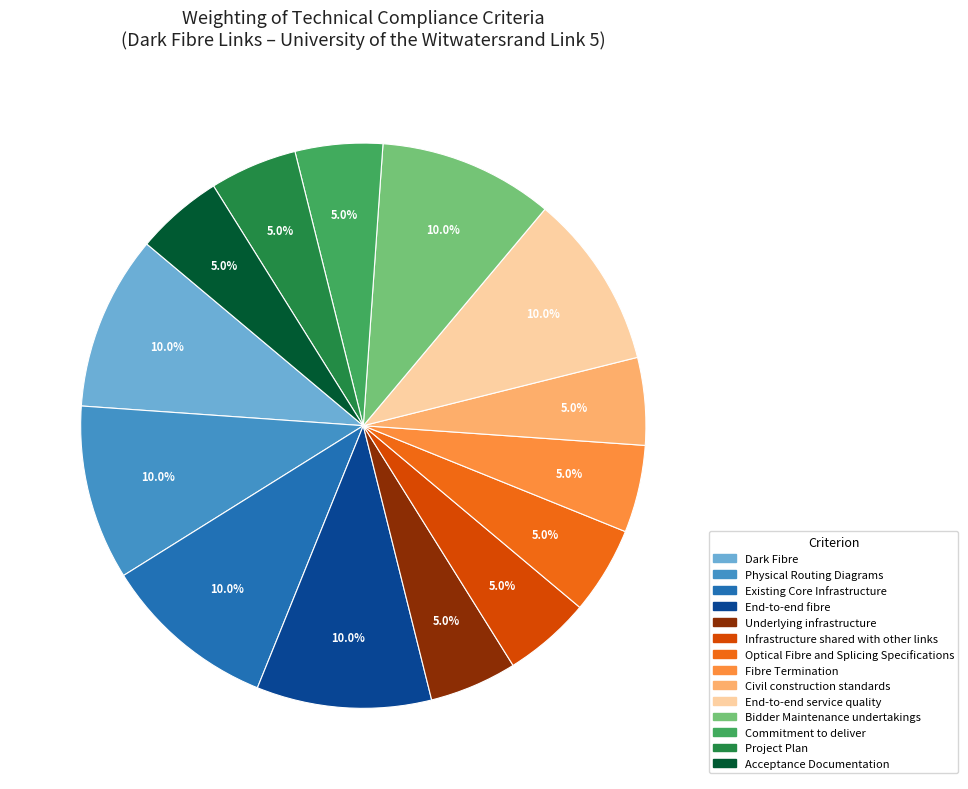

Does Physical Routing Diagrams represent more than half of the total?

No